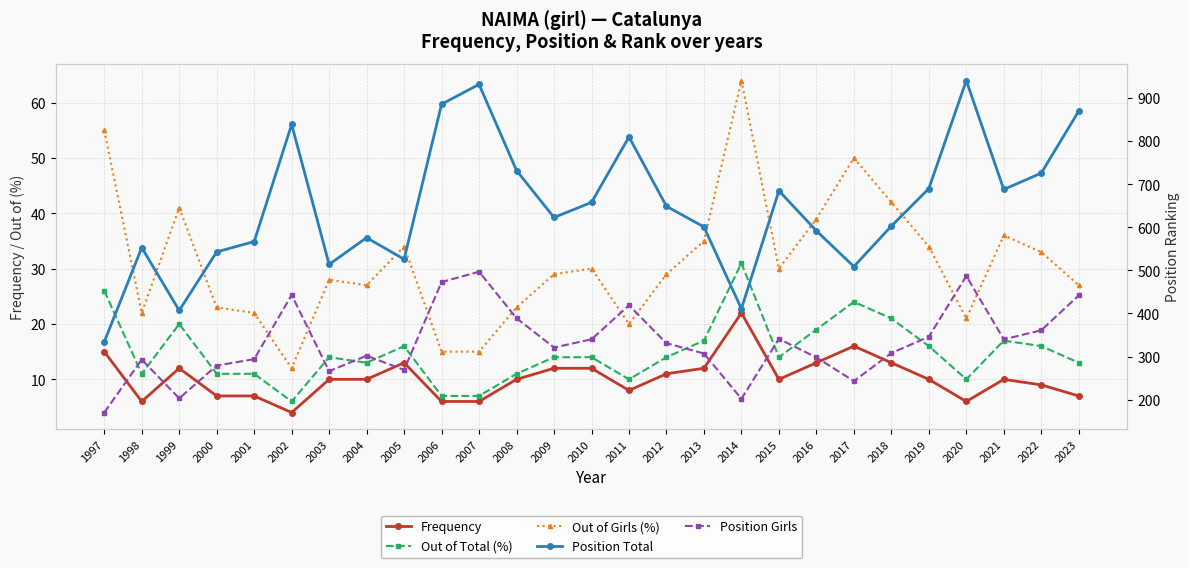

Which series has the widest spread of values?

Position Total